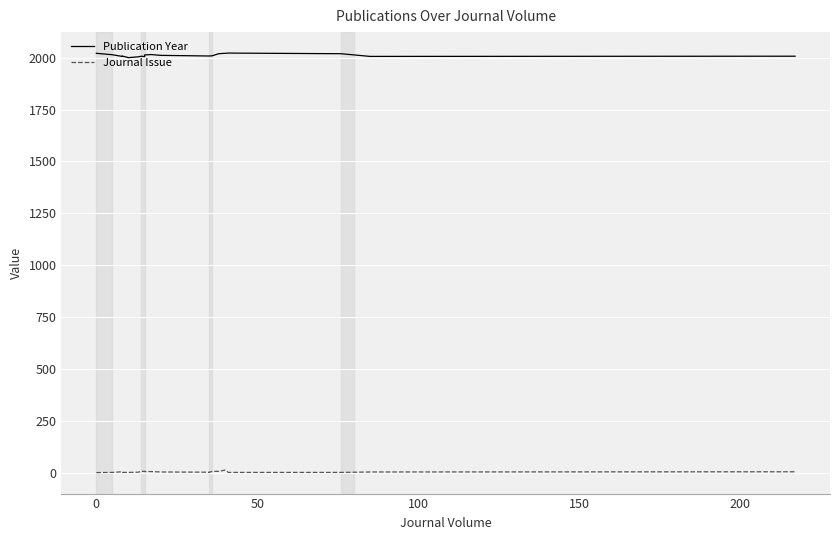

The Journal Issue series shows 2 at 200. True or false?

True